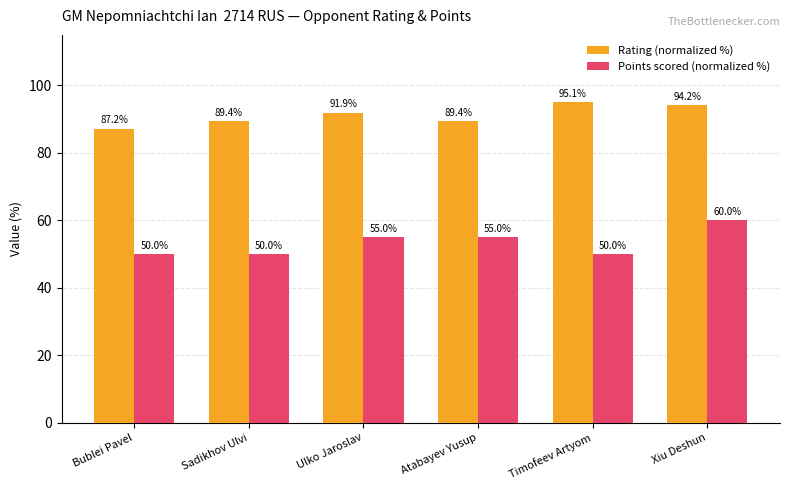

List the series in order of their peak value, lowest first.

Points scored (normalized %), Rating (normalized %)